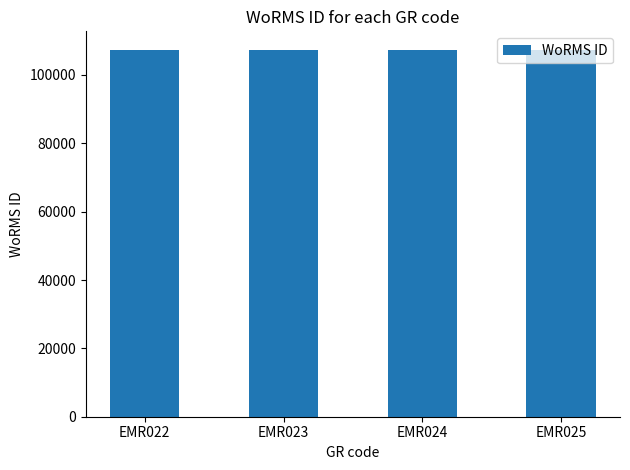

Does the chart contain stacked bars?

No